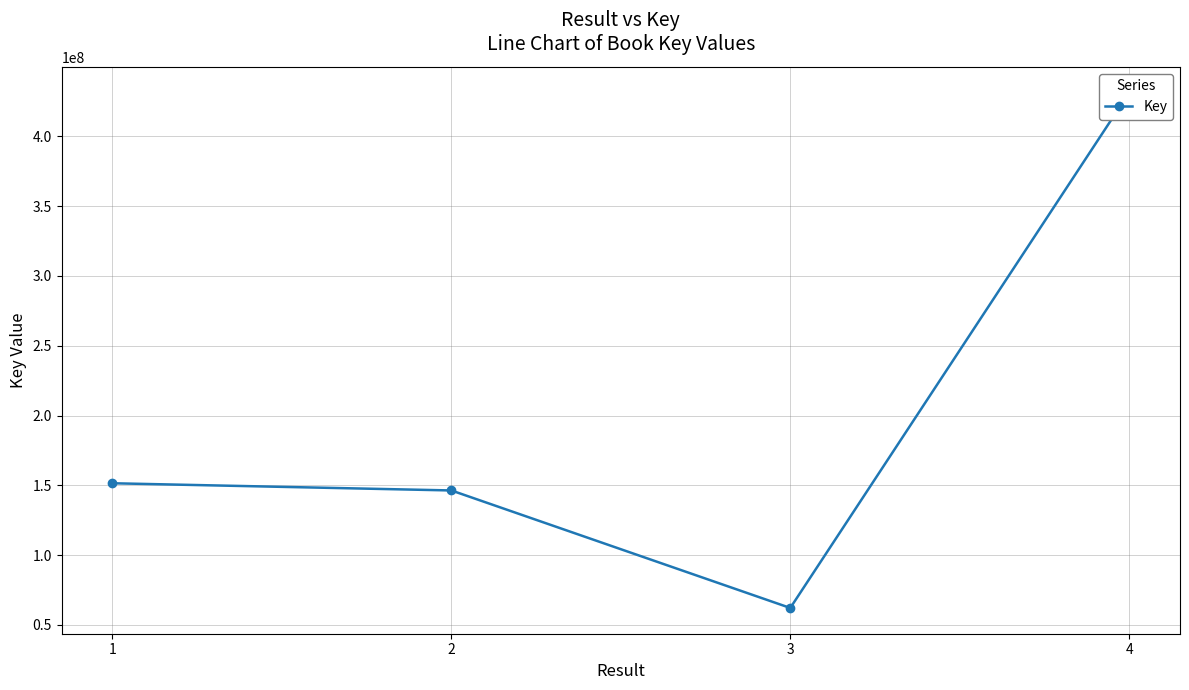

What is the value of the 4th point from the left?

431363761